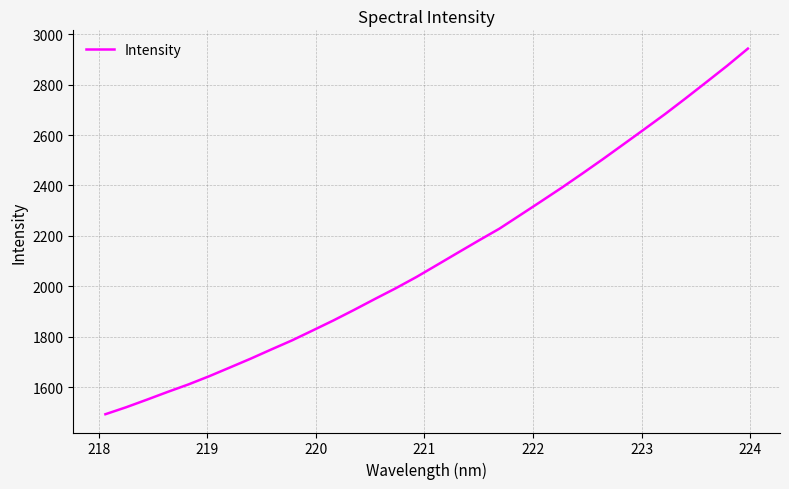

What is the difference between the second highest and minimum values?

1381.7